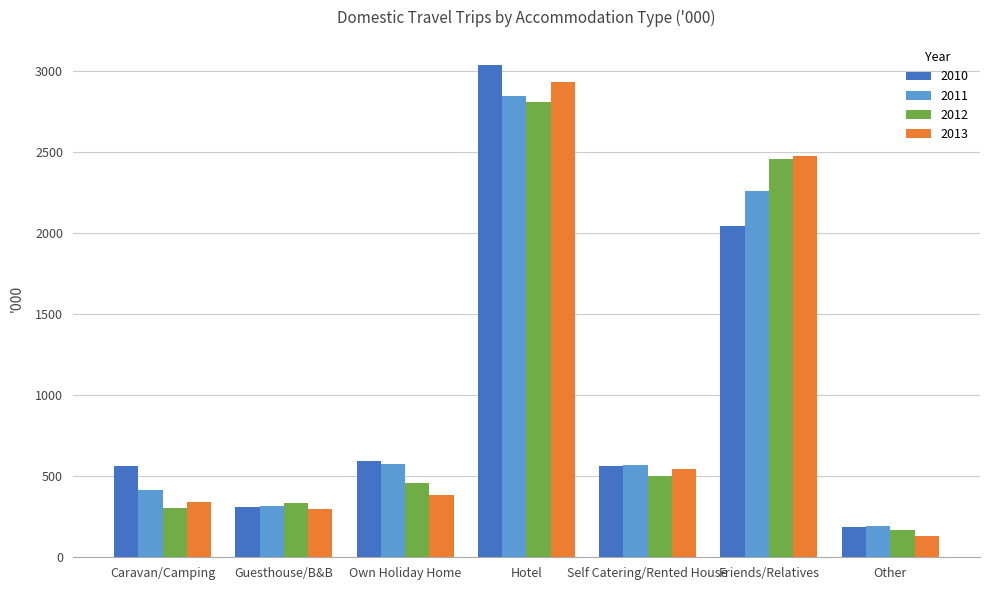

The value of 2013 at Caravan/Camping is 342.0. True or false?

True